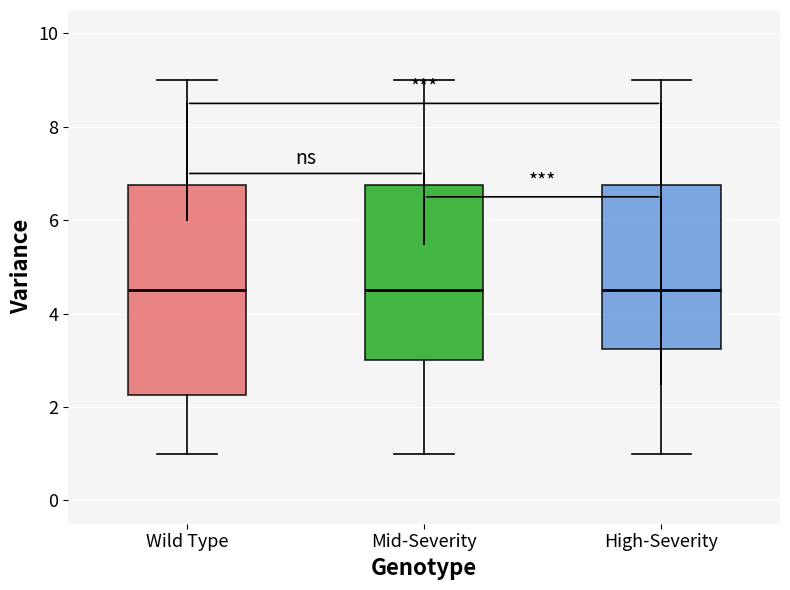

Where is the lower edge of the box for Wild Type on the y-axis? The values are not printed on the chart, so give them approximately, as read against the axis.

2.2